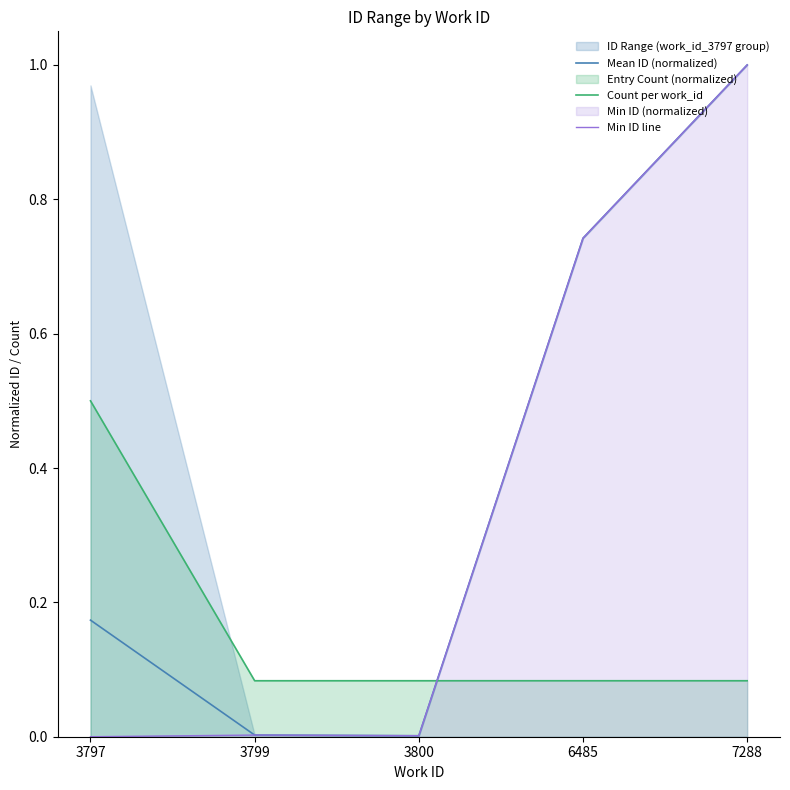

At how many categories does at least one series exceed 0?

5